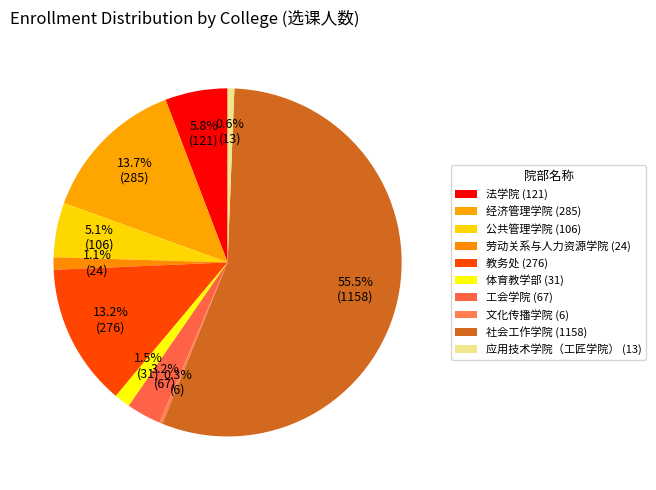

What percentage is the 体育教学部 slice, to the nearest percent?

1%